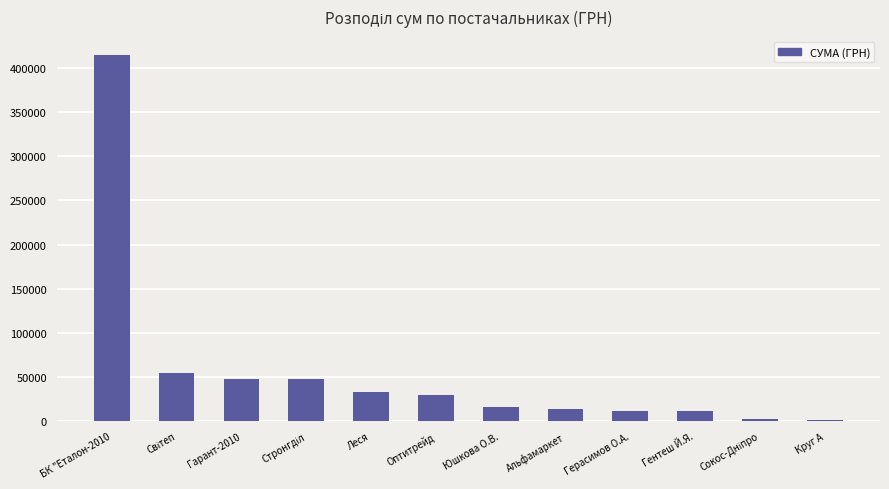

What is the sum of all values?

683699.8